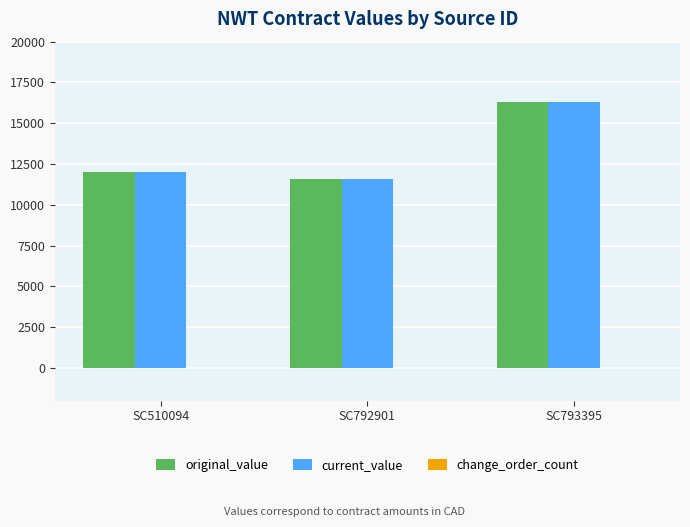

At which category is the sum across all series the highest?

SC793395